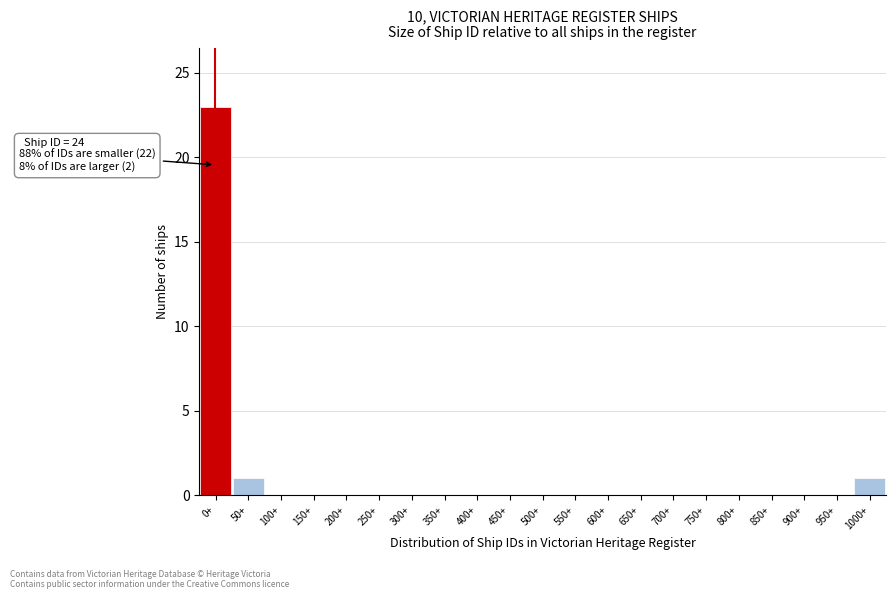

Reading left to right, list all the values displayed in this chart.

0+=23	50+=1	100+=0	150+=0	200+=0	250+=0	300+=0	350+=0	400+=0	450+=0	500+=0	550+=0	600+=0	650+=0	700+=0	750+=0	800+=0	850+=0	900+=0	950+=0	1000+=1